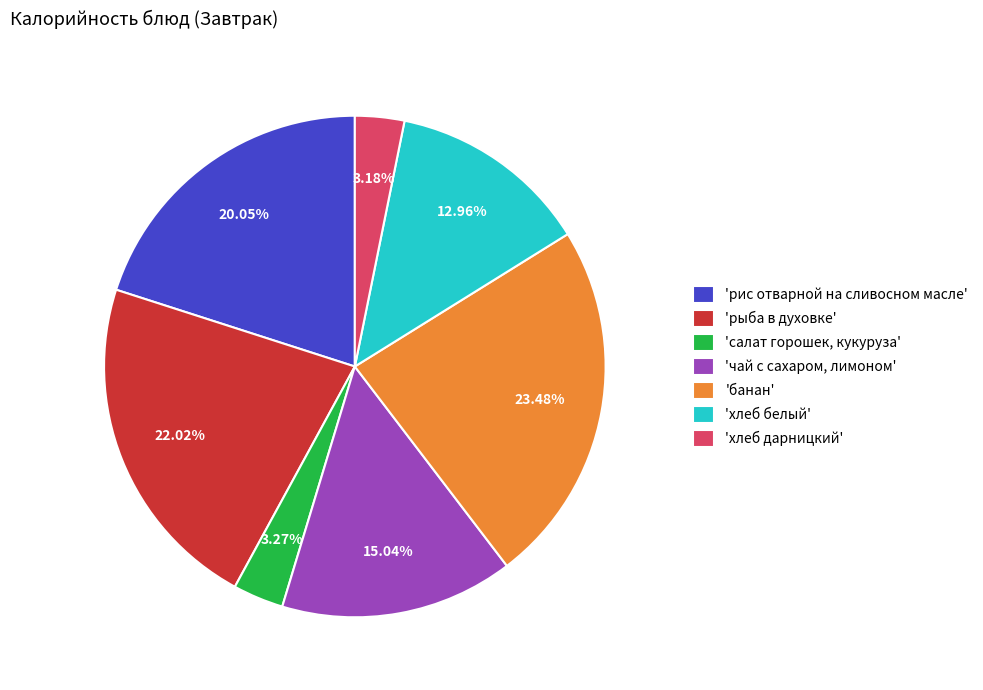

What is the largest slice in the pie chart?

'банан'